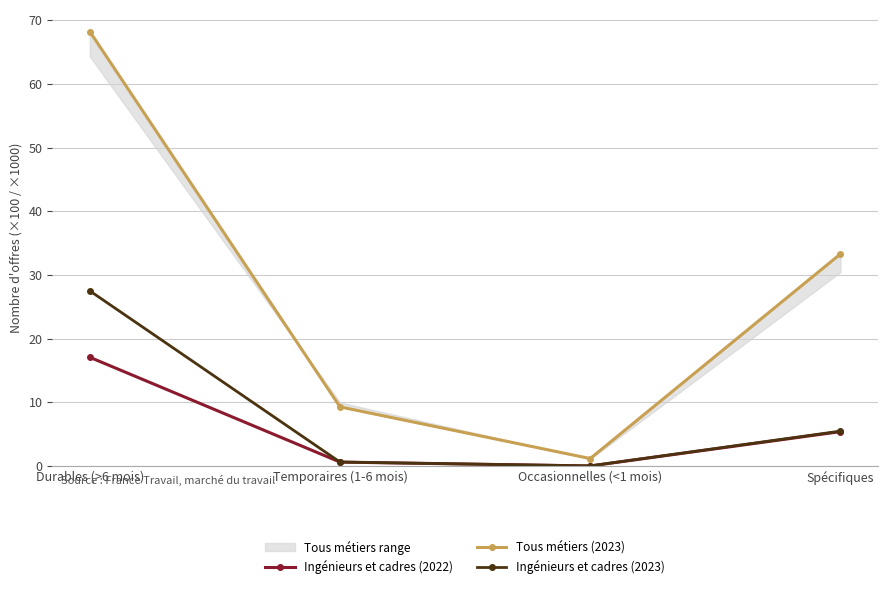

What is the difference between the Ingénieurs et cadres (2023) values at Durables (>6 mois) and Temporaires (1-6 mois)?

26.9